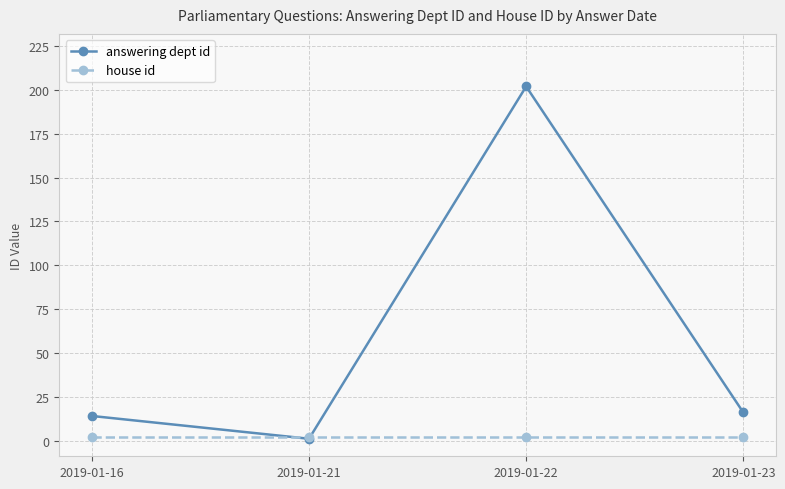

Rank the series by their average value, from lowest to highest.

house id, answering dept id